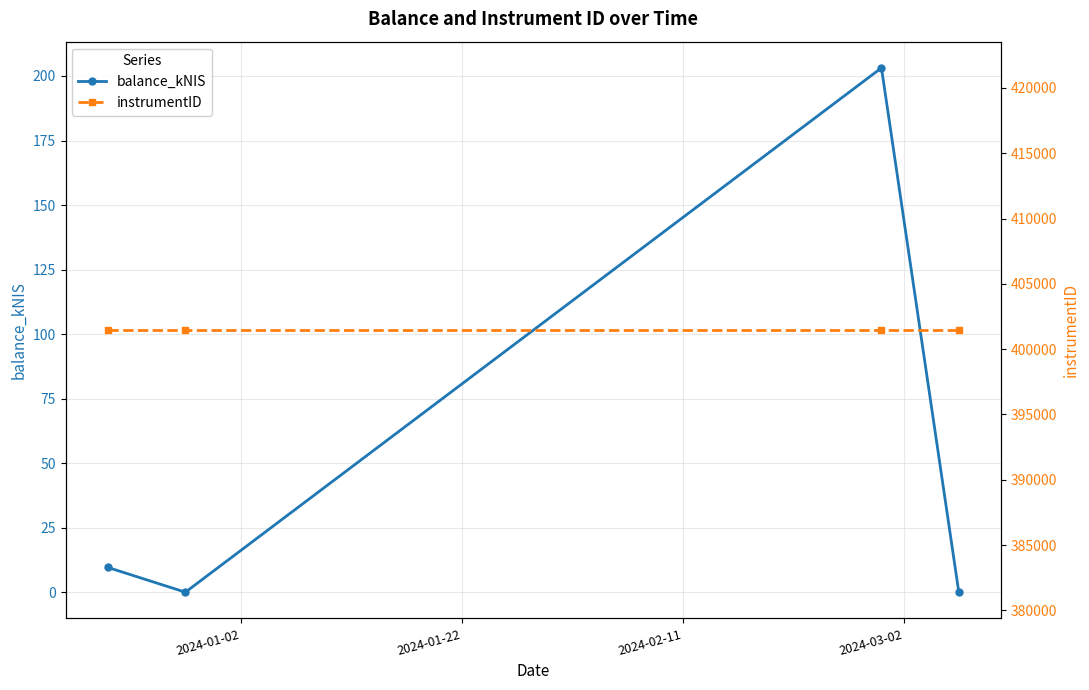

What is the value of the balance_kNIS point at the 3rd from the left?

203.1